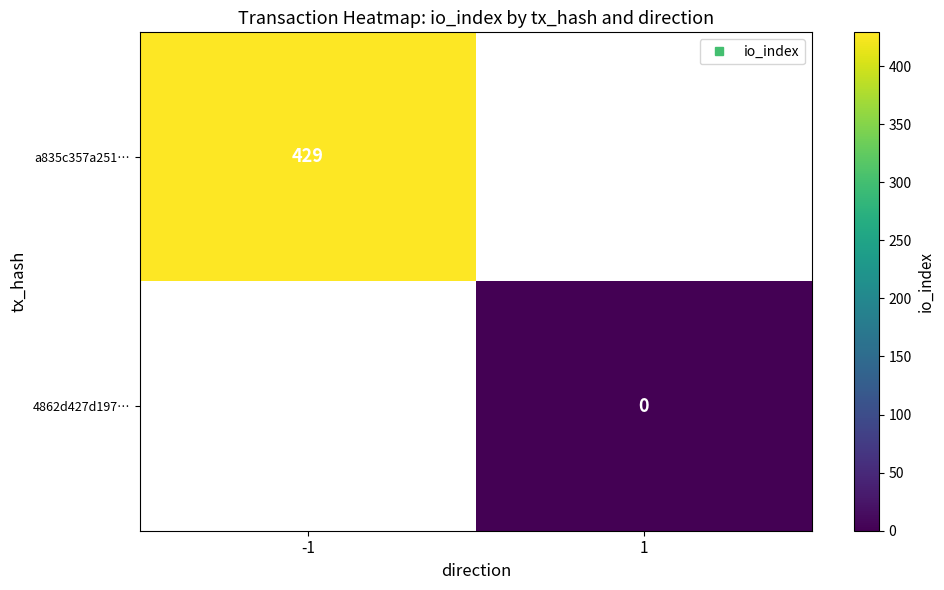

Rank the series by their maximum value, from highest to lowest.

a835c357a251…, 4862d427d197…